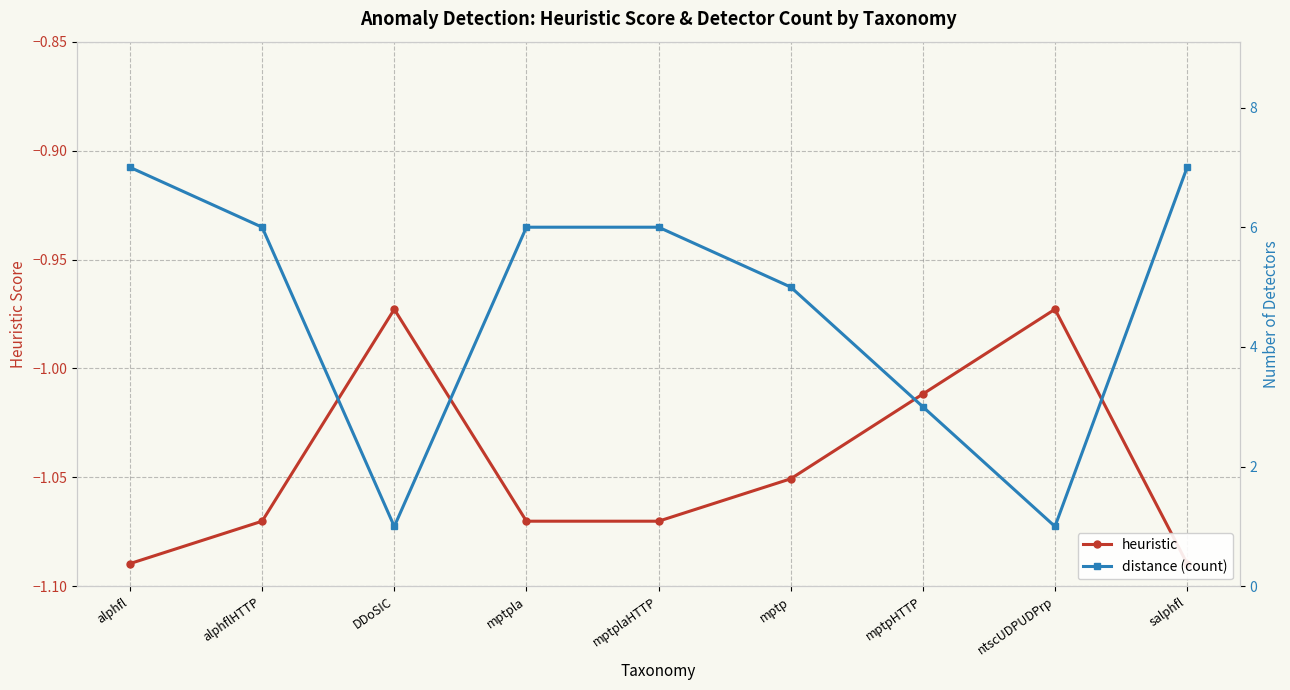

What is the lowest value of the heuristic series?

-1.1